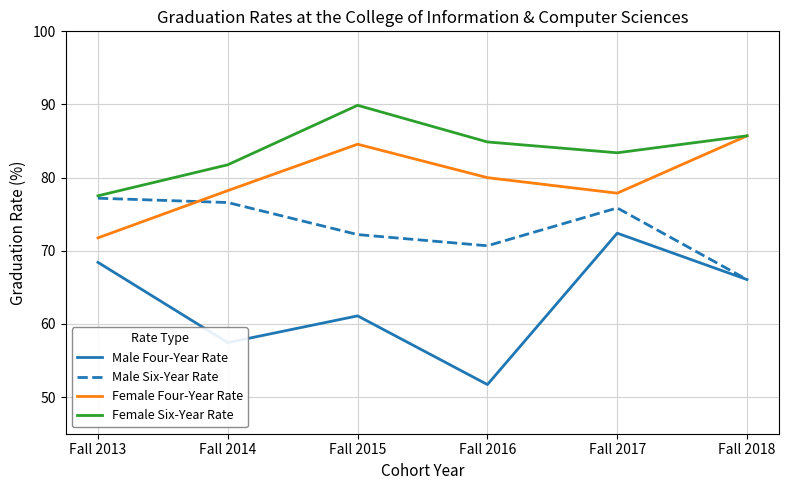

Is it true that Male Six-Year Rate equals 66.1 at Fall 2018?

True